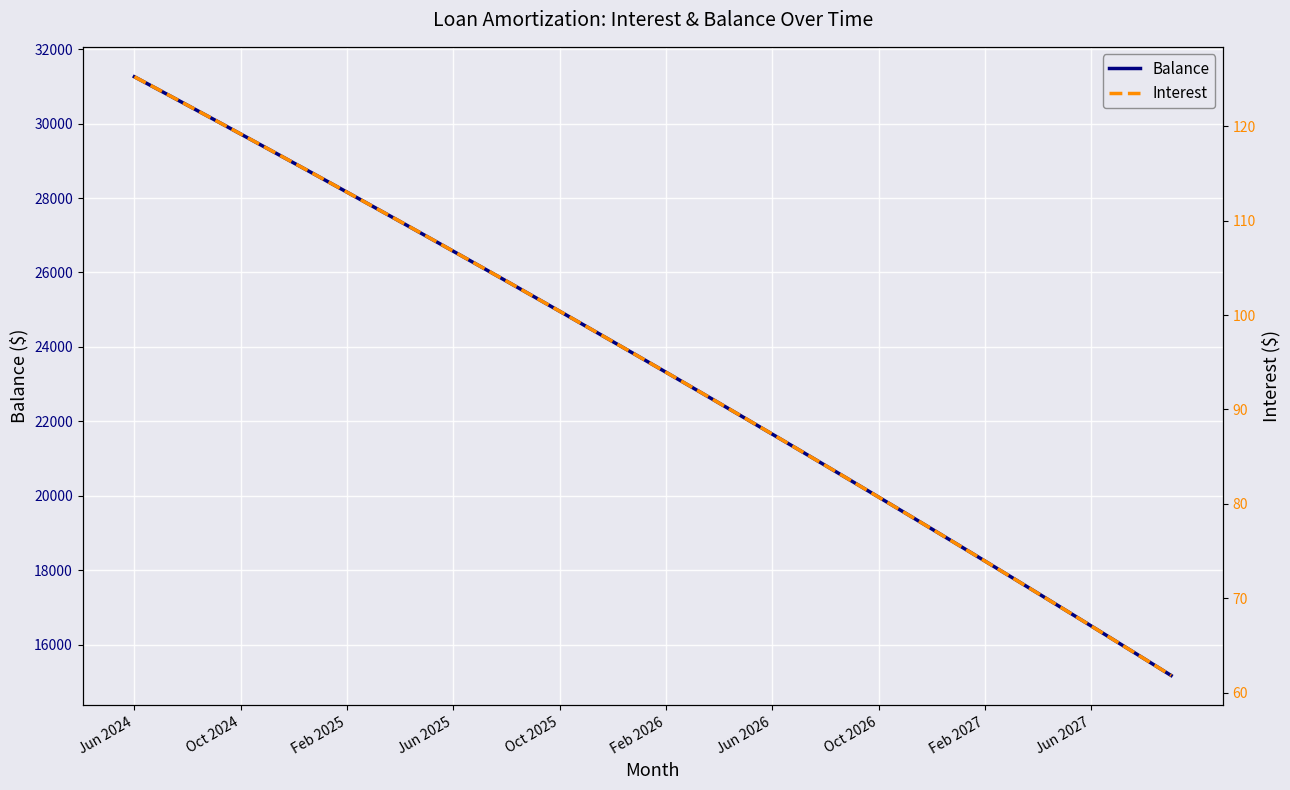

At 15, list the series in order from largest to smallest.

Balance, Interest